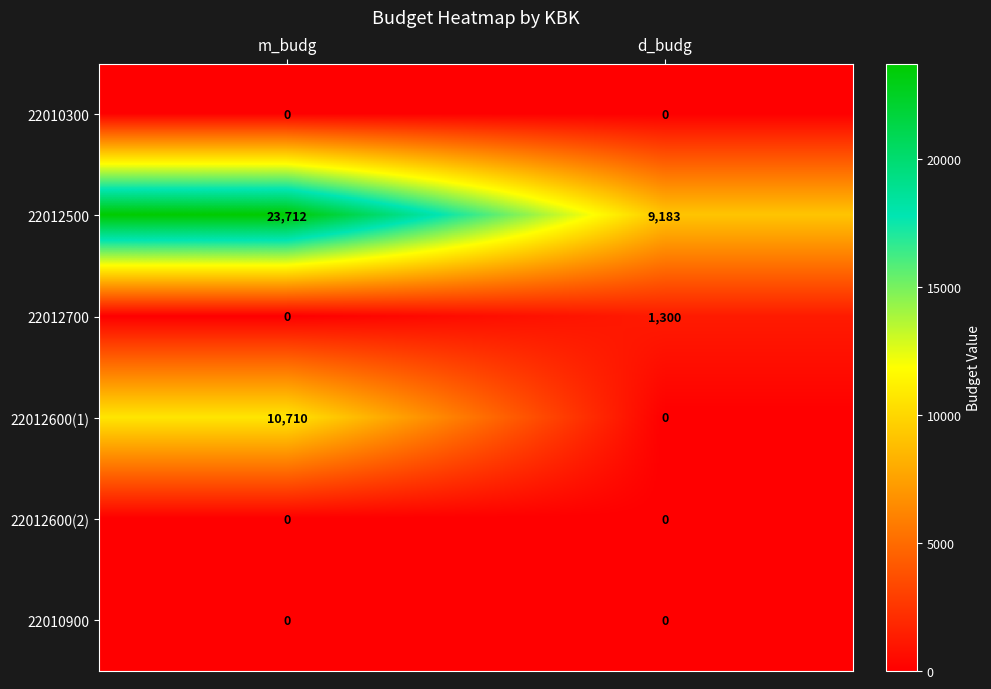

Which category has the highest value across all series?

m_budg